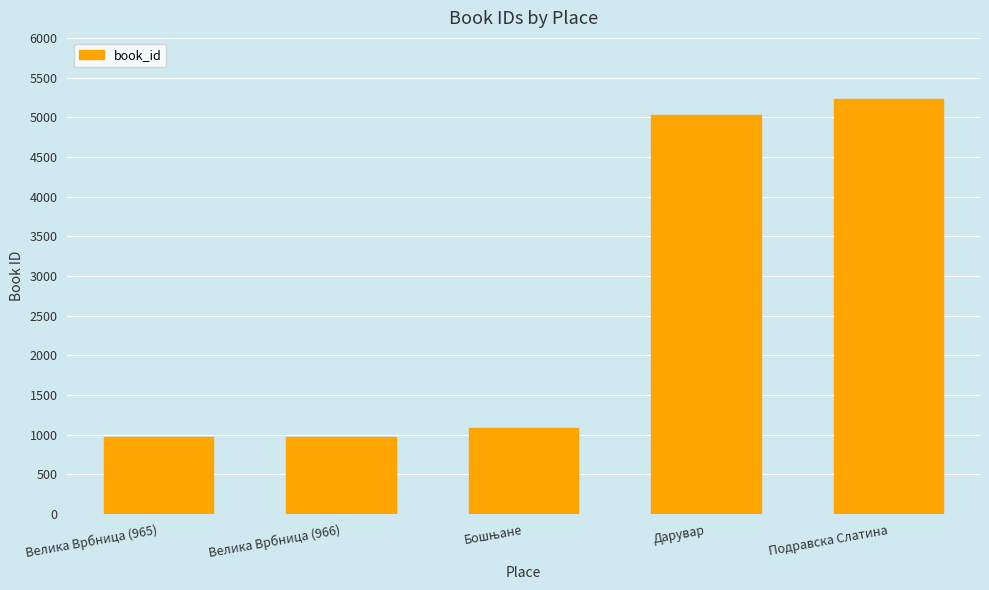

What is the sum of all values?

13274